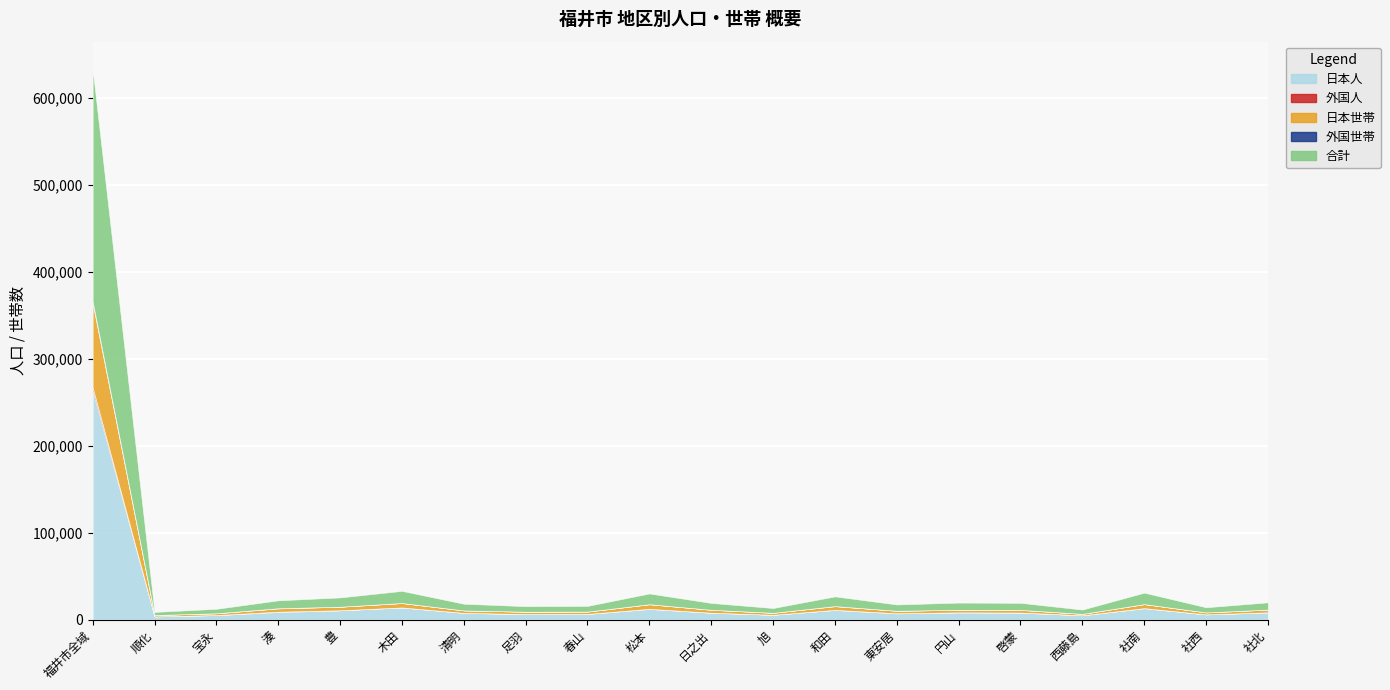

True or false: 合計 has a value of 24434 at 木田.

False